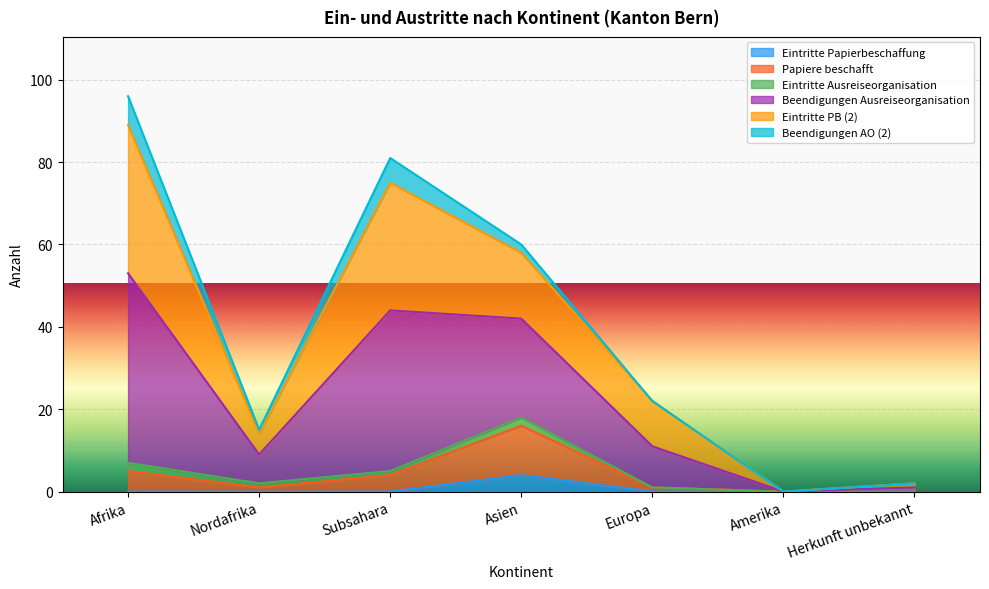

At which category is the sum across all series the highest?

Afrika